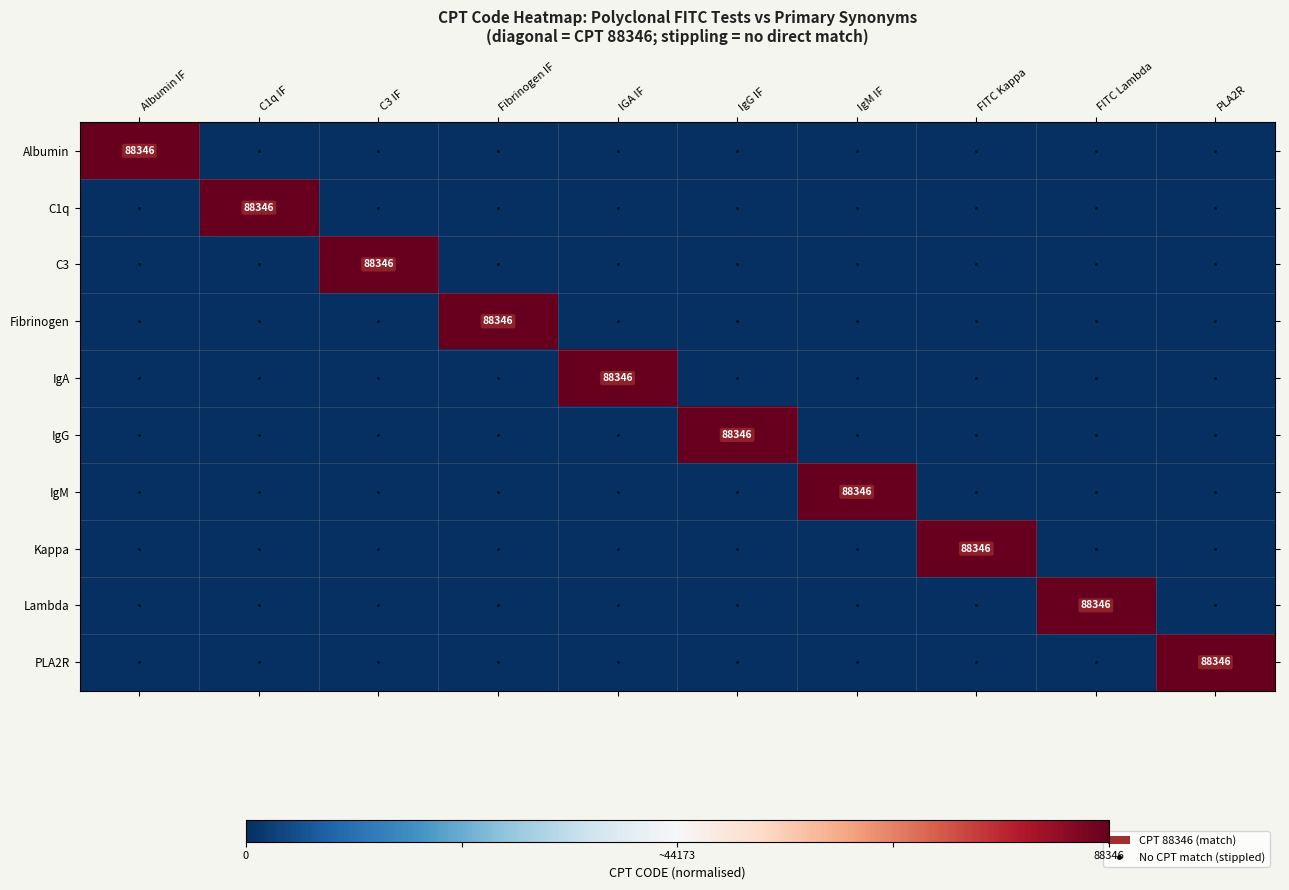

Is the value of IgA at PLA2R greater than the value of Kappa at IGA IF?

No